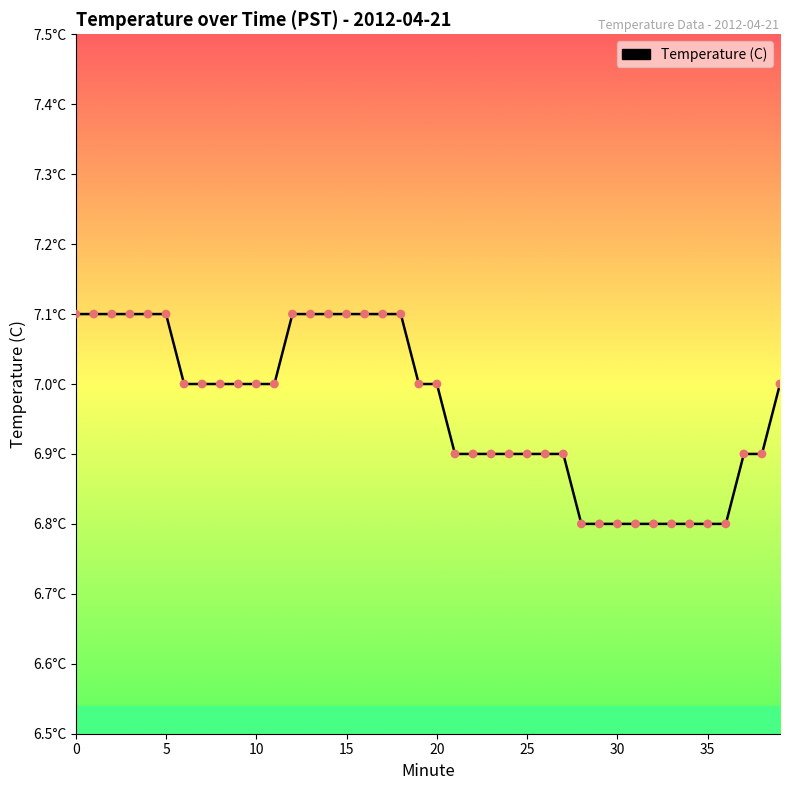

Is this an area chart (filled region under the line)?

No